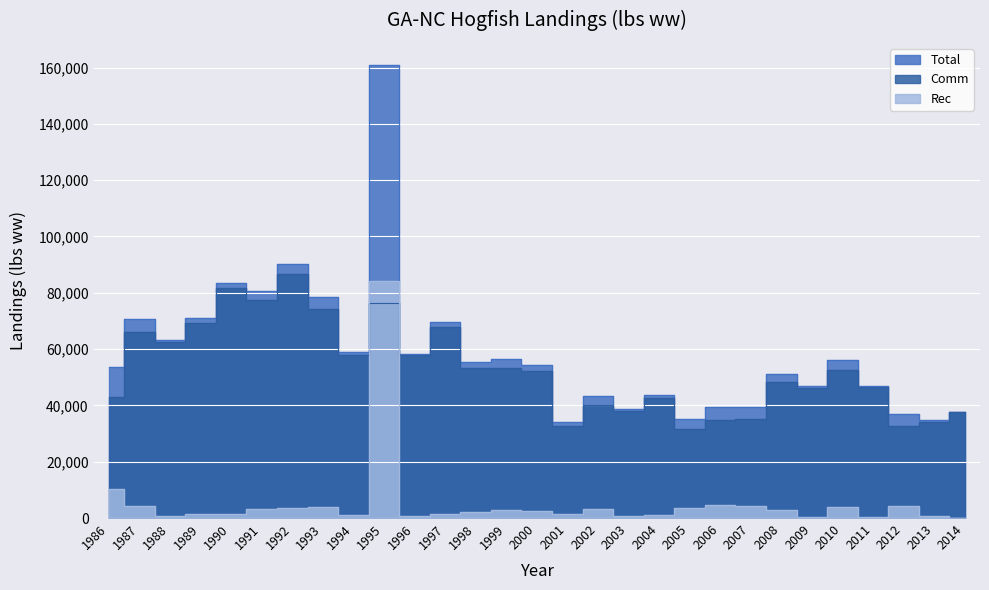

True or false: Total and Rec cross at least once.

False